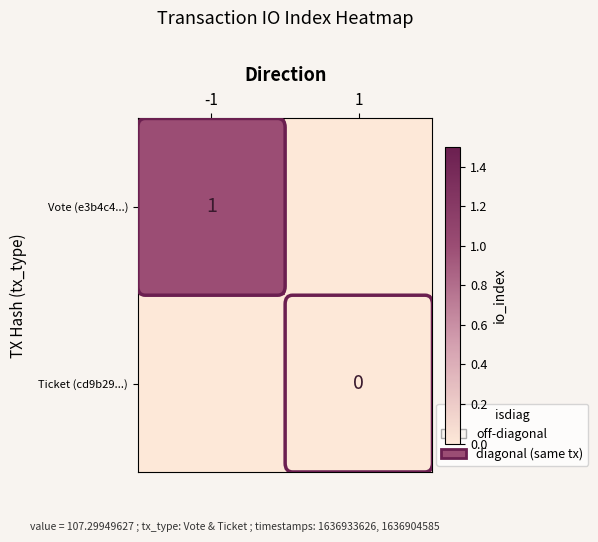

Is the value of Ticket (cd9b29...) at 1 greater than the value of Vote (e3b4c4...) at -1?

No